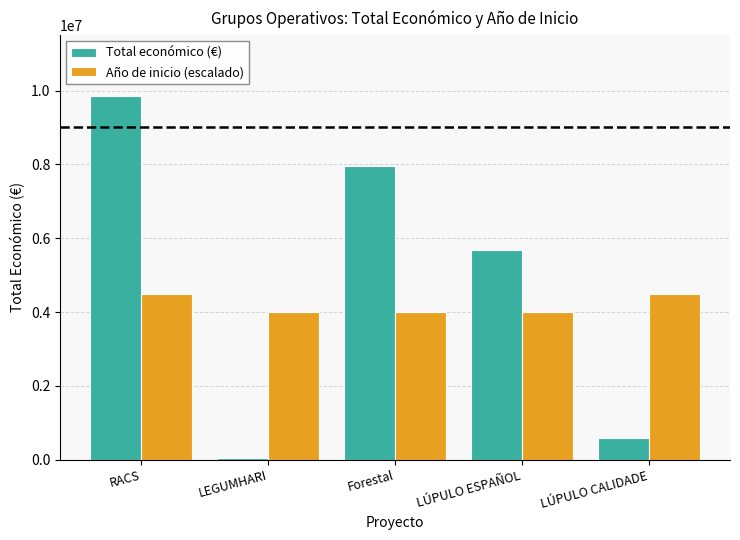

At which category is the sum across all series the highest?

RACS